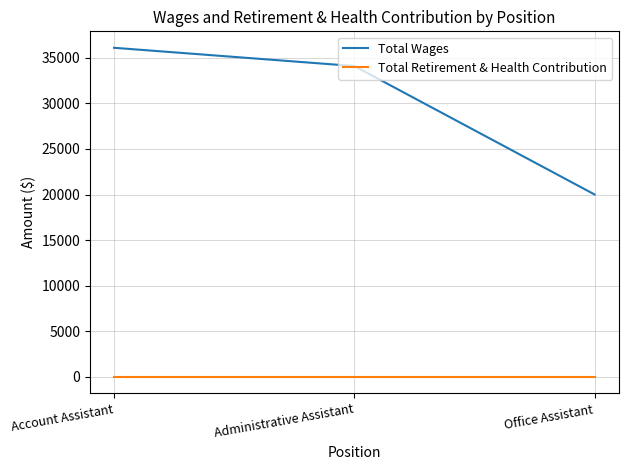

Is it true that Total Retirement & Health Contribution equals 0 at Office Assistant?

True